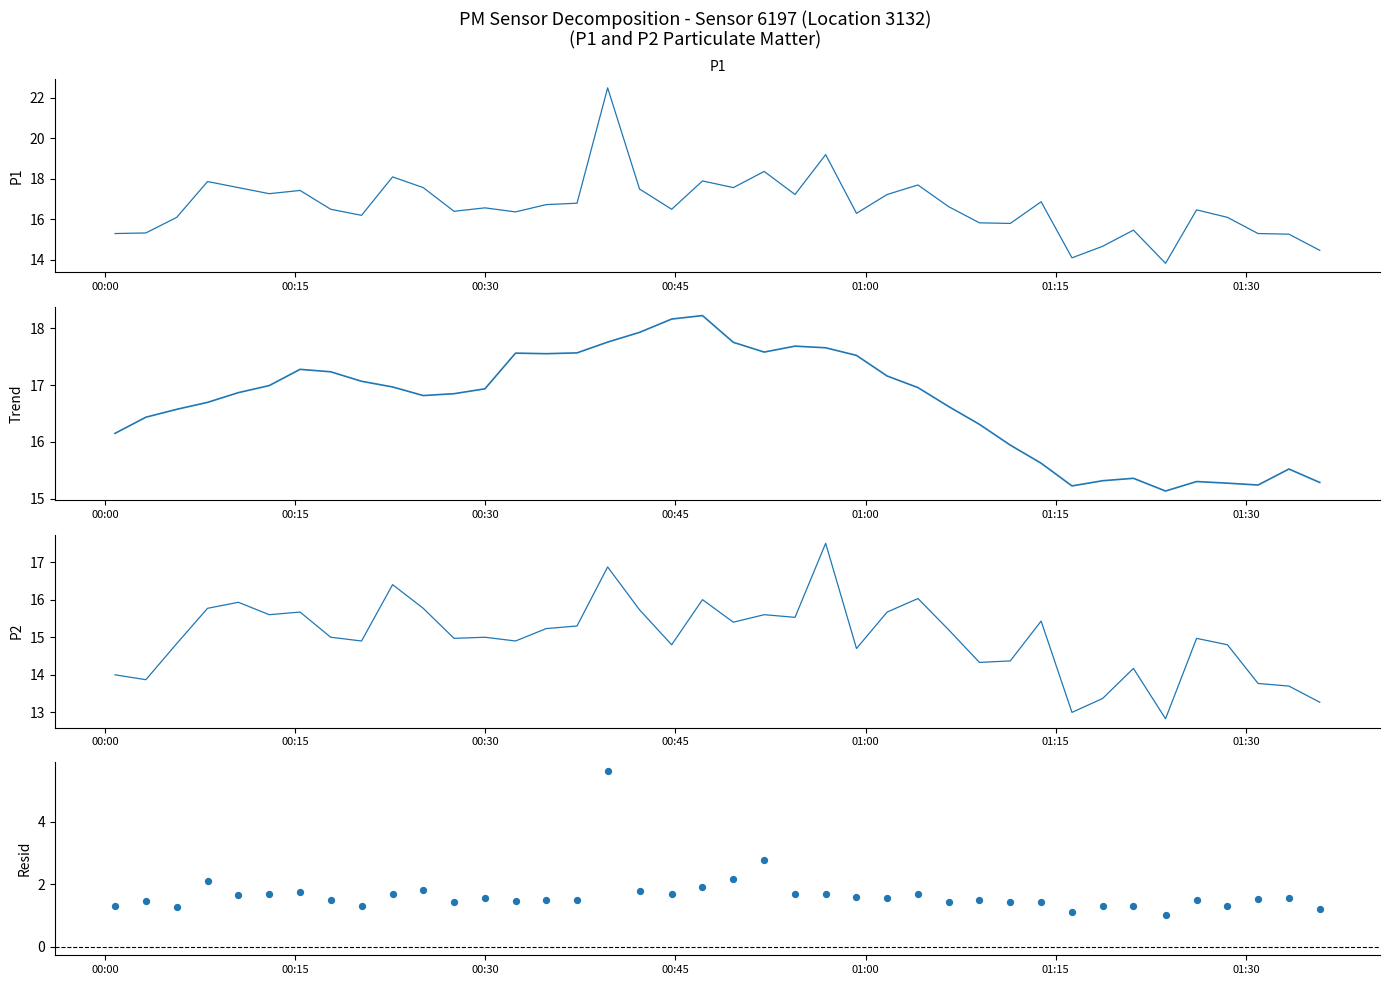

Which series has the widest spread of Y values?

P1